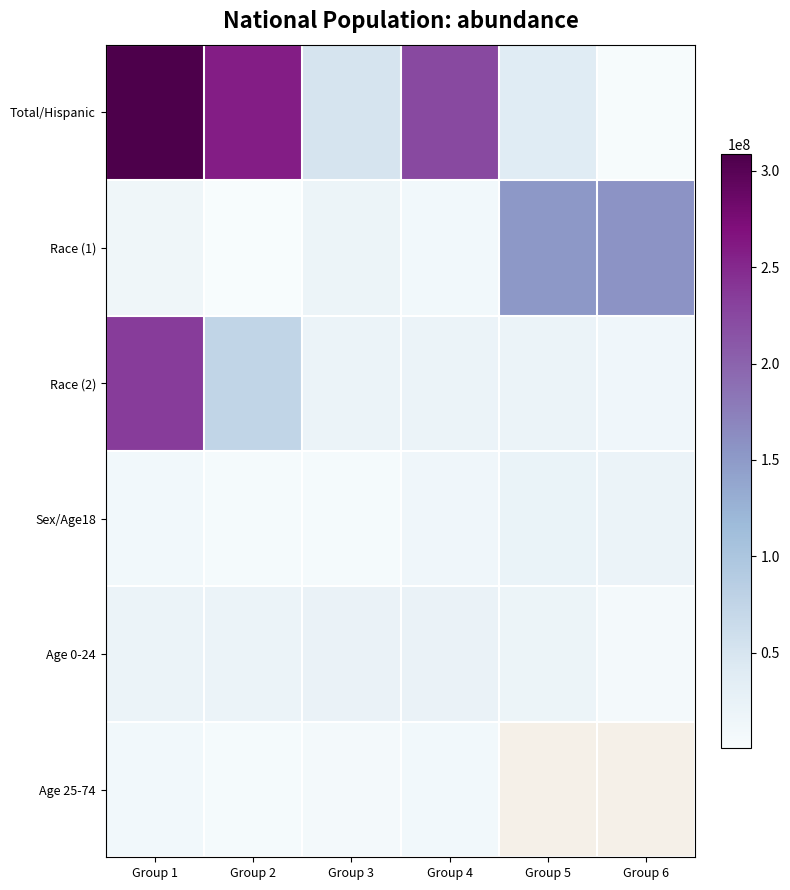

The Total/Hispanic series shows 2932248.0 at Group 6. True or false?

True